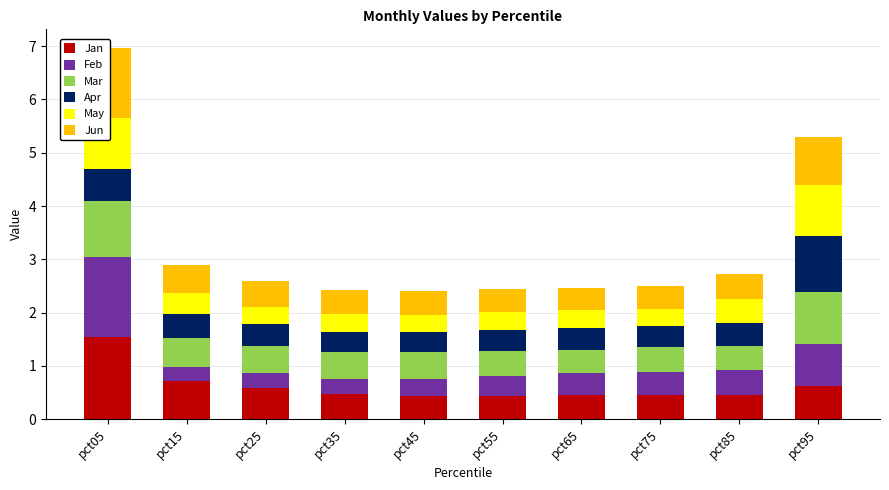

What is the total value across all series at pct65?

2.5